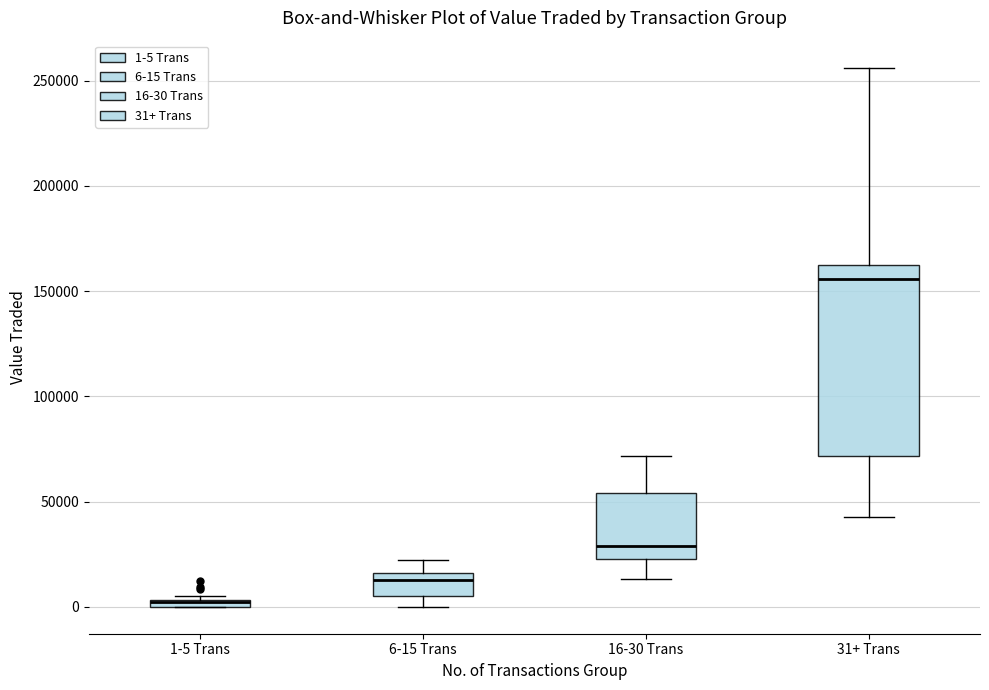

Where is the lower edge of the box for 1-5 Trans on the y-axis? The values are not printed on the chart, so give them approximately, as read against the axis.

0